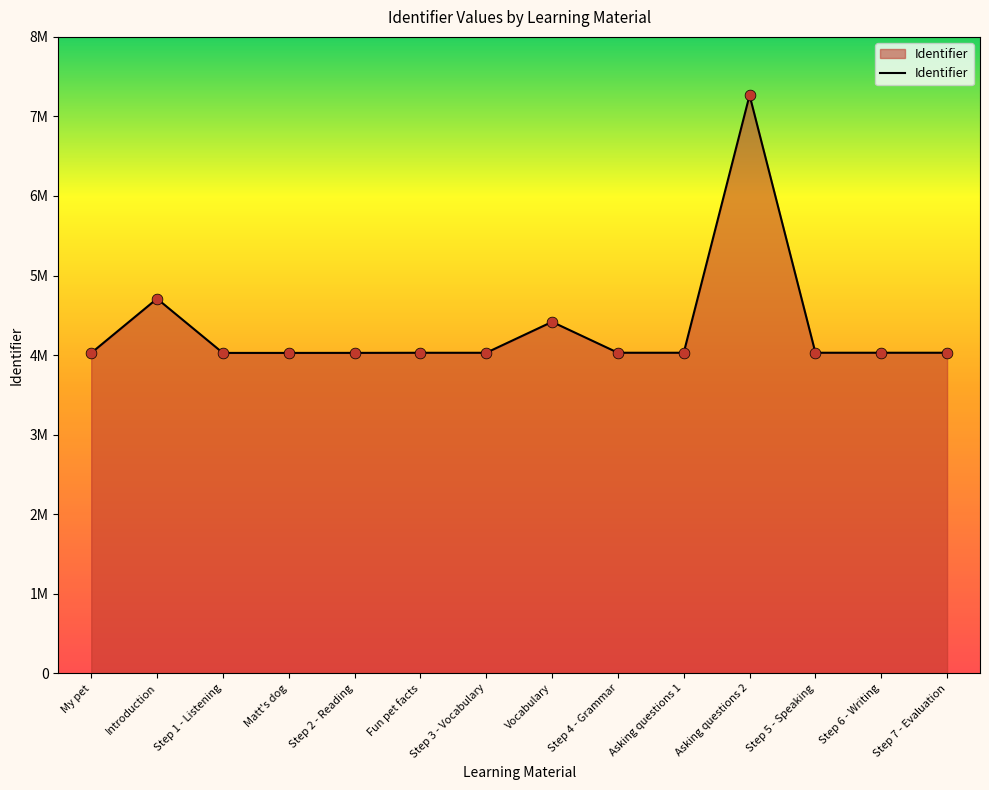

Between Introduction and Step 3 - Vocabulary, which is larger?

Introduction